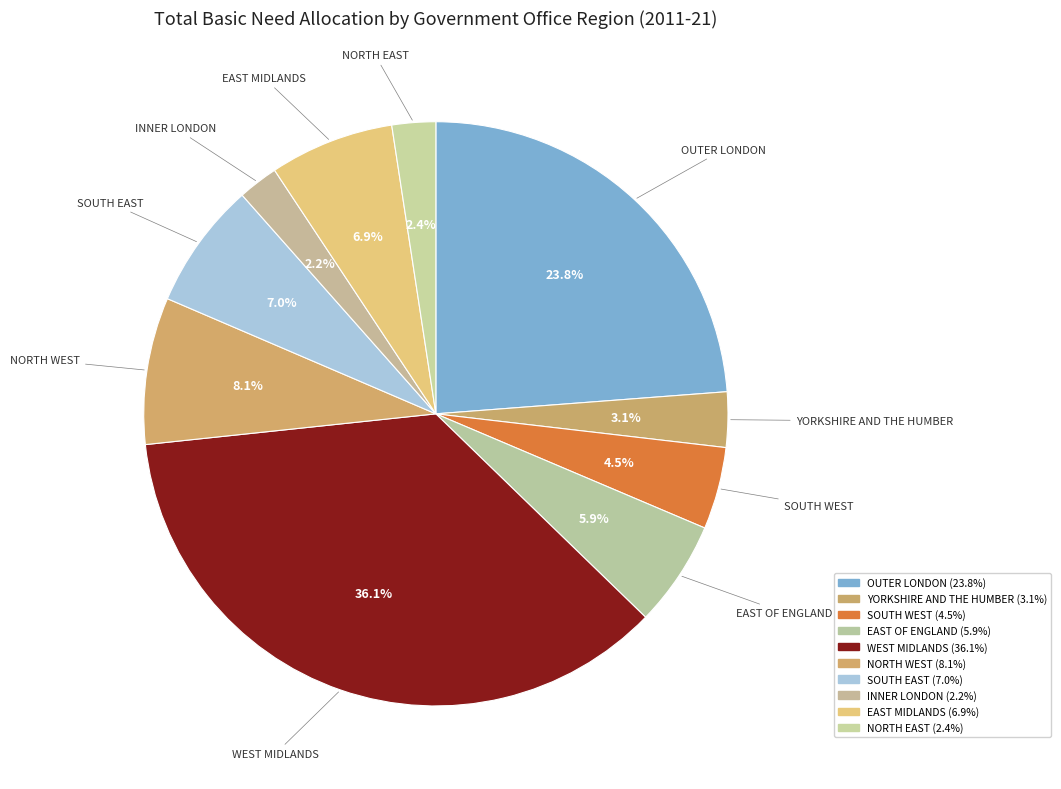

How many segments does this pie chart have?

10